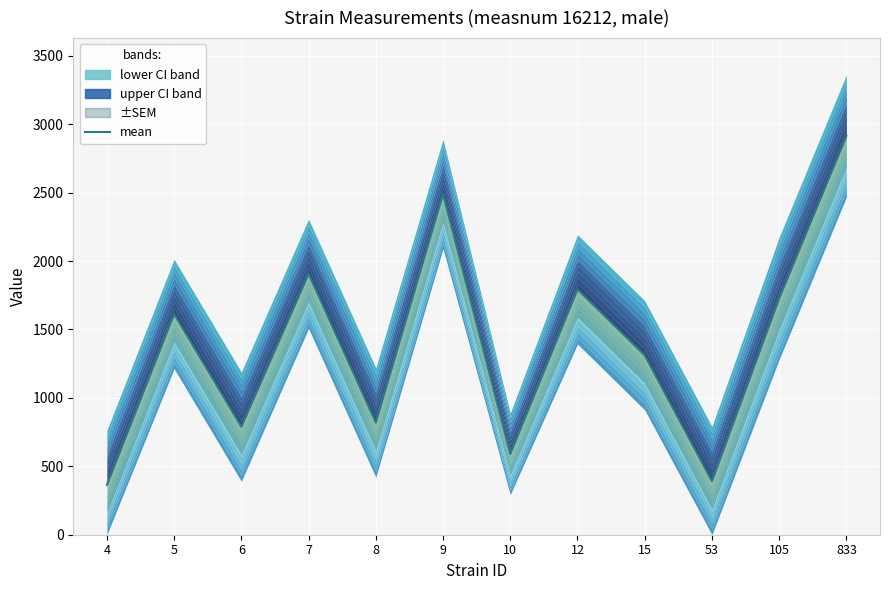

What is the sum of all values?

16716.8